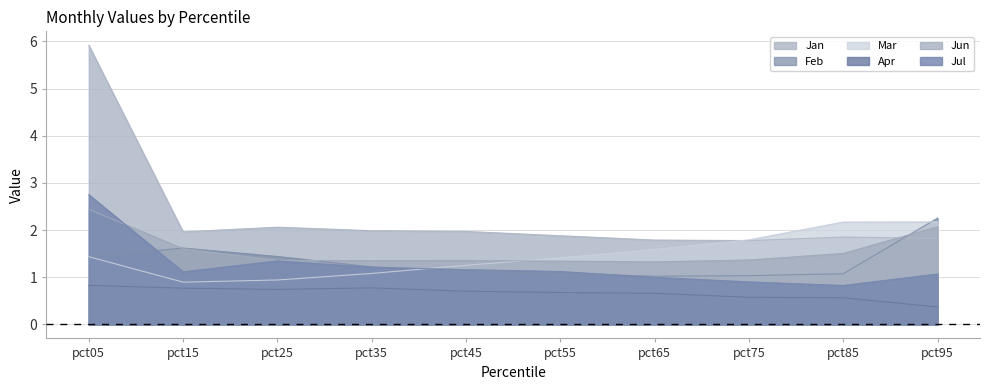

What is the difference between the Jun values at pct65 and pct05?

1.1